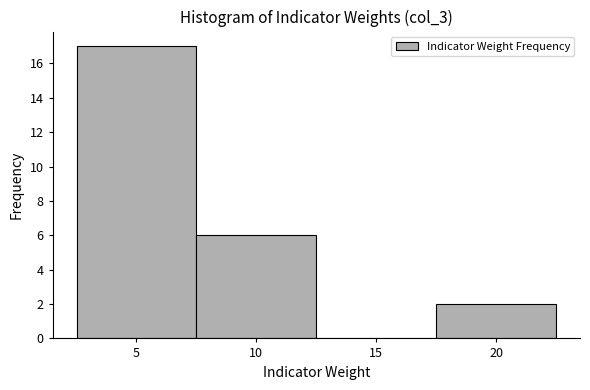

What is the height of the bar covering 7.5 to 12.5 on the x-axis? The values are not printed on the chart, so give them approximately, as read against the axis.

6